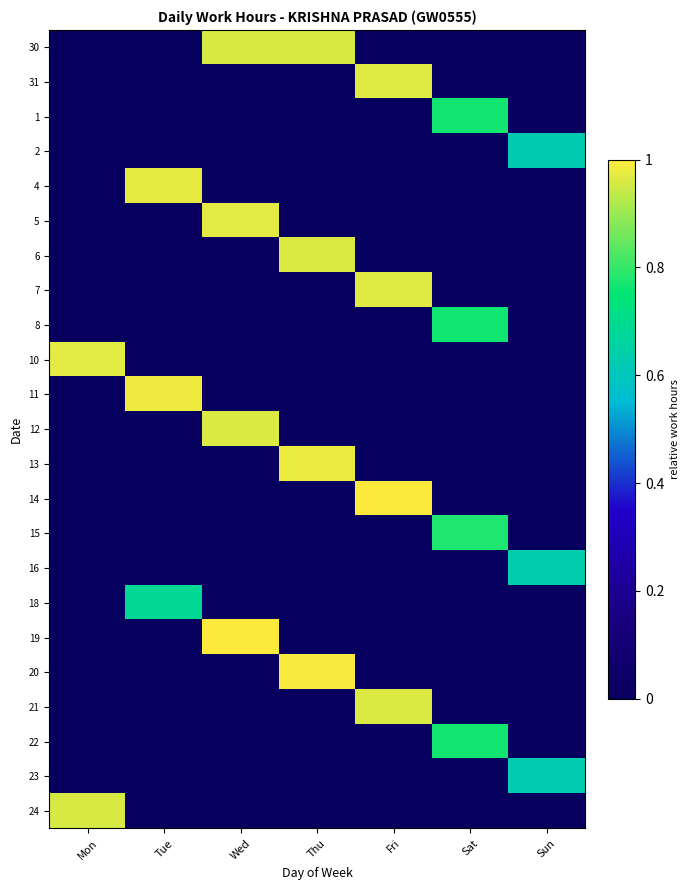

Reading right to left, list all the values displayed in this chart.

30: Sun=0.0	Sat=0.0	Fri=0.0	Thu=1.0	Wed=1.0	Tue=0.0	Mon=0.0
31: Sun=0.0	Sat=0.0	Fri=1.0	Thu=0.0	Wed=0.0	Tue=0.0	Mon=0.0
1: Sun=0.0	Sat=0.8	Fri=0.0	Thu=0.0	Wed=0.0	Tue=0.0	Mon=0.0
2: Sun=0.6	Sat=0.0	Fri=0.0	Thu=0.0	Wed=0.0	Tue=0.0	Mon=0.0
4: Sun=0.0	Sat=0.0	Fri=0.0	Thu=0.0	Wed=0.0	Tue=1.0	Mon=0.0
5: Sun=0.0	Sat=0.0	Fri=0.0	Thu=0.0	Wed=1.0	Tue=0.0	Mon=0.0
6: Sun=0.0	Sat=0.0	Fri=0.0	Thu=1.0	Wed=0.0	Tue=0.0	Mon=0.0
7: Sun=0.0	Sat=0.0	Fri=1.0	Thu=0.0	Wed=0.0	Tue=0.0	Mon=0.0
8: Sun=0.0	Sat=0.8	Fri=0.0	Thu=0.0	Wed=0.0	Tue=0.0	Mon=0.0
10: Sun=0.0	Sat=0.0	Fri=0.0	Thu=0.0	Wed=0.0	Tue=0.0	Mon=1.0
11: Sun=0.0	Sat=0.0	Fri=0.0	Thu=0.0	Wed=0.0	Tue=1.0	Mon=0.0
12: Sun=0.0	Sat=0.0	Fri=0.0	Thu=0.0	Wed=1.0	Tue=0.0	Mon=0.0
13: Sun=0.0	Sat=0.0	Fri=0.0	Thu=1.0	Wed=0.0	Tue=0.0	Mon=0.0
14: Sun=0.0	Sat=0.0	Fri=1.0	Thu=0.0	Wed=0.0	Tue=0.0	Mon=0.0
15: Sun=0.0	Sat=0.8	Fri=0.0	Thu=0.0	Wed=0.0	Tue=0.0	Mon=0.0
16: Sun=0.6	Sat=0.0	Fri=0.0	Thu=0.0	Wed=0.0	Tue=0.0	Mon=0.0
18: Sun=0.0	Sat=0.0	Fri=0.0	Thu=0.0	Wed=0.0	Tue=0.7	Mon=0.0
19: Sun=0.0	Sat=0.0	Fri=0.0	Thu=0.0	Wed=1.0	Tue=0.0	Mon=0.0
20: Sun=0.0	Sat=0.0	Fri=0.0	Thu=1.0	Wed=0.0	Tue=0.0	Mon=0.0
21: Sun=0.0	Sat=0.0	Fri=1.0	Thu=0.0	Wed=0.0	Tue=0.0	Mon=0.0
22: Sun=0.0	Sat=0.8	Fri=0.0	Thu=0.0	Wed=0.0	Tue=0.0	Mon=0.0
23: Sun=0.6	Sat=0.0	Fri=0.0	Thu=0.0	Wed=0.0	Tue=0.0	Mon=0.0
24: Sun=0.0	Sat=0.0	Fri=0.0	Thu=0.0	Wed=0.0	Tue=0.0	Mon=1.0